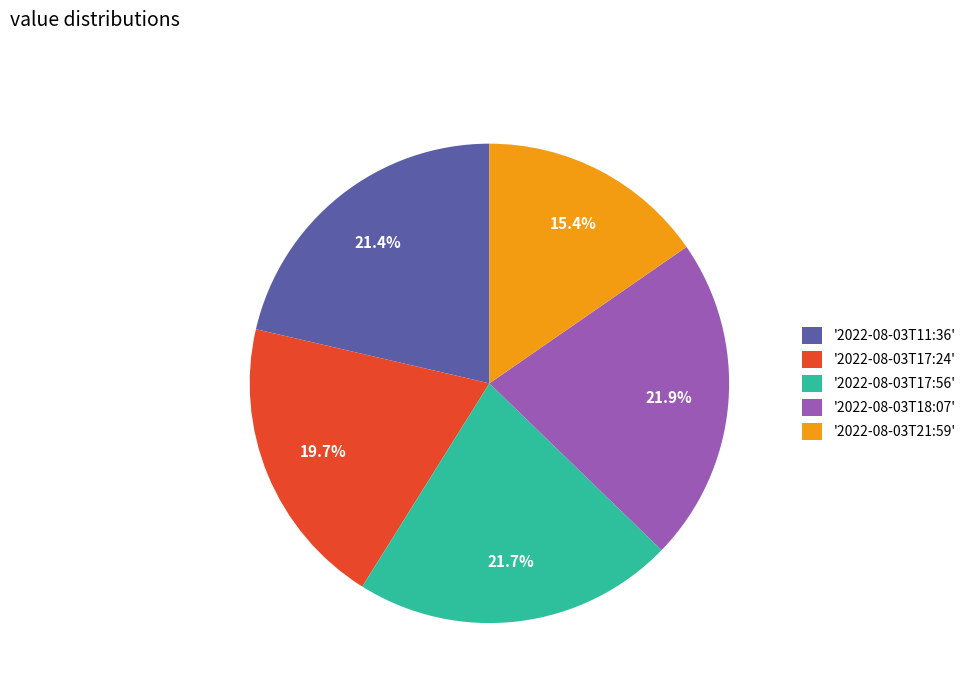

Is there a majority slice in this chart?

No